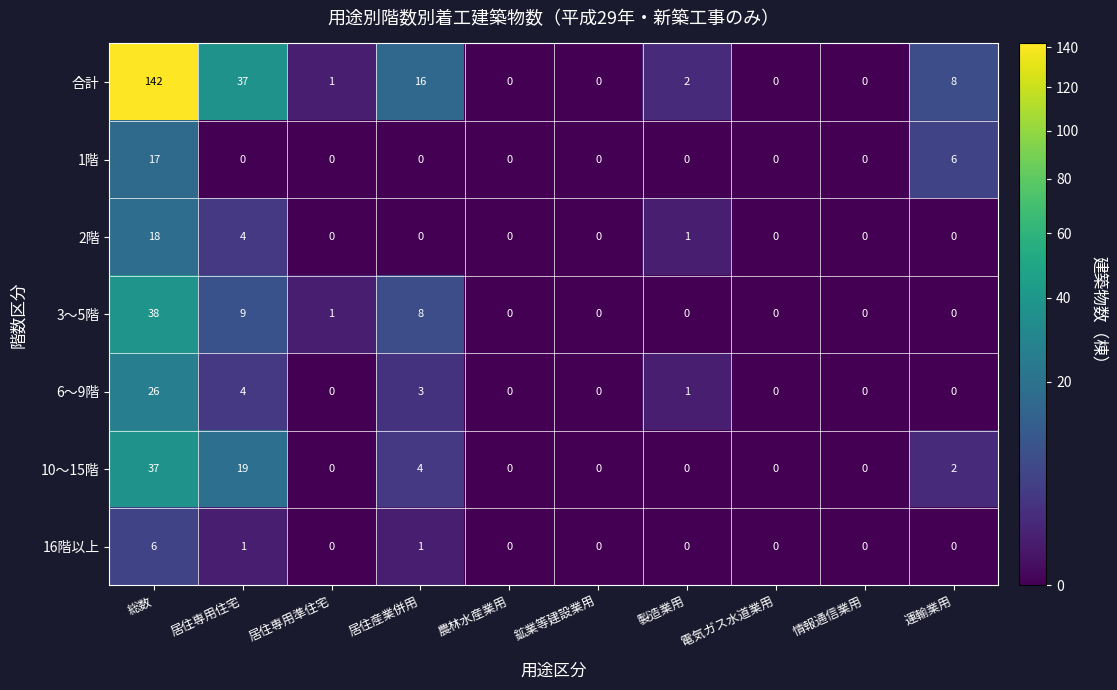

Which series changed the most between 電気ガス水道業用 and 運輸業用?

合計